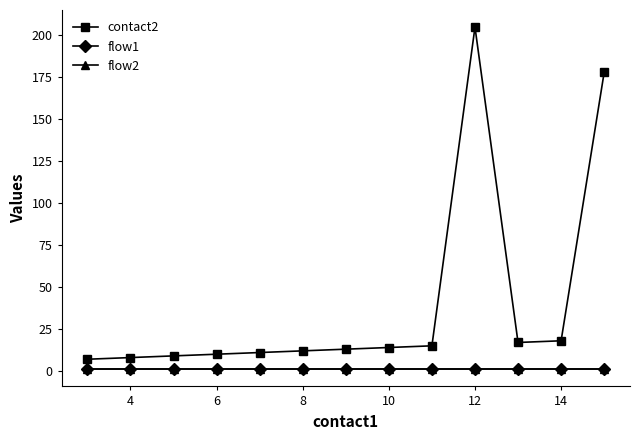

Is this an area chart (filled region under the line)?

No